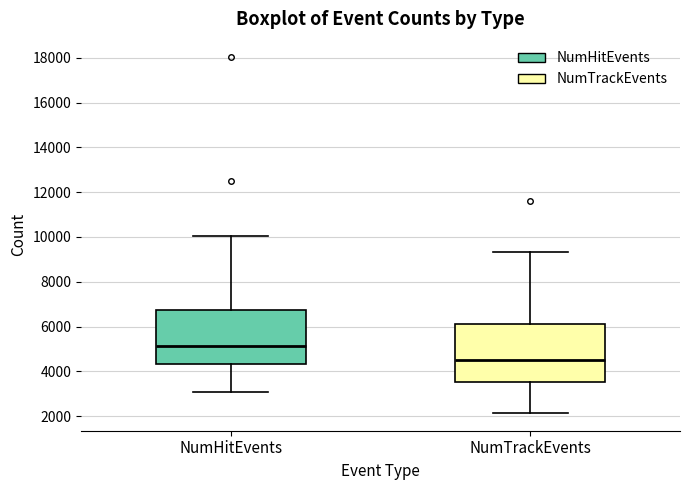

Which box's median line is the highest?

NumHitEvents